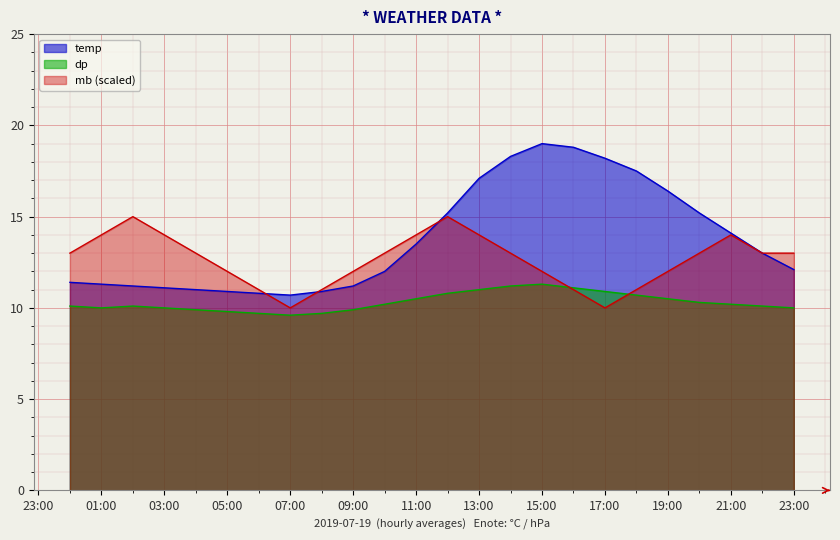

Which series has the largest total across all categories?

temp